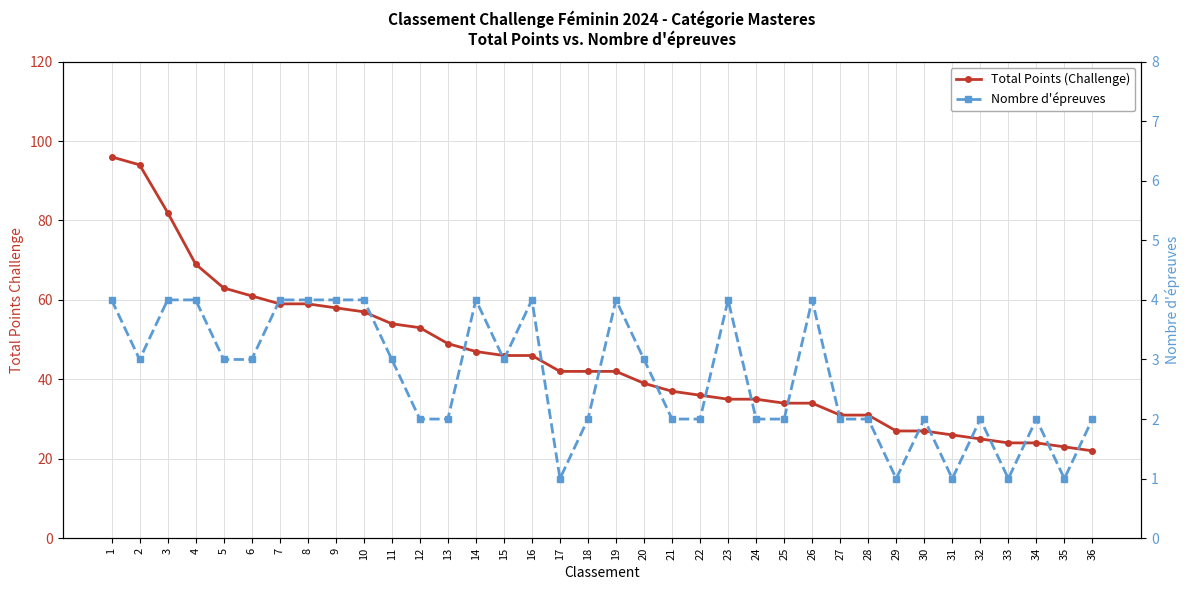

What are all the series names shown in the legend?

Total Points (Challenge), Nombre d'épreuves